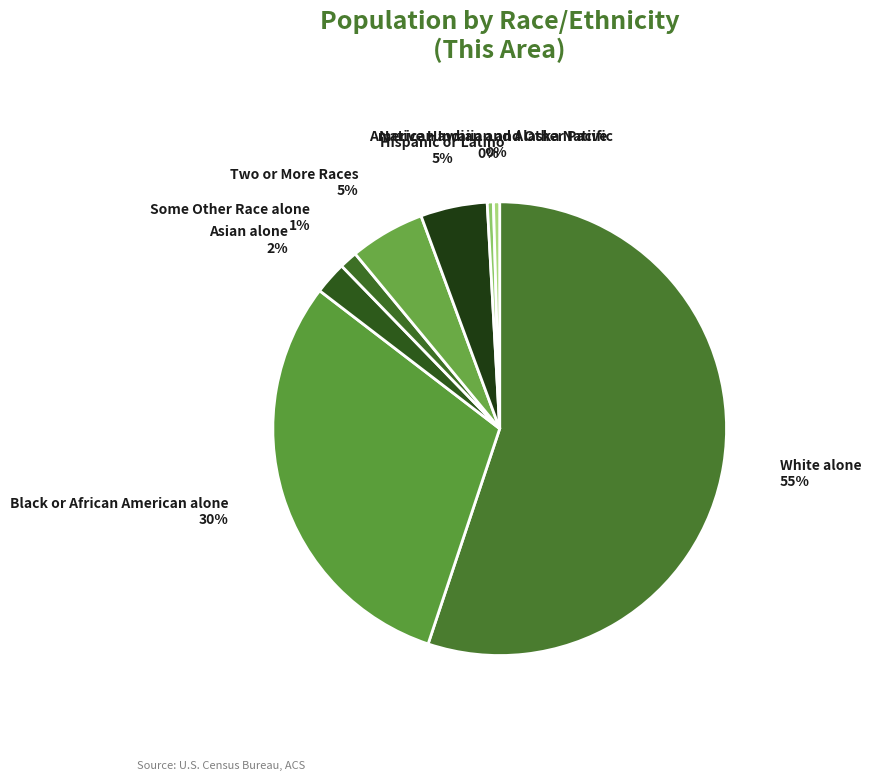

How many segments does this pie chart have?

8